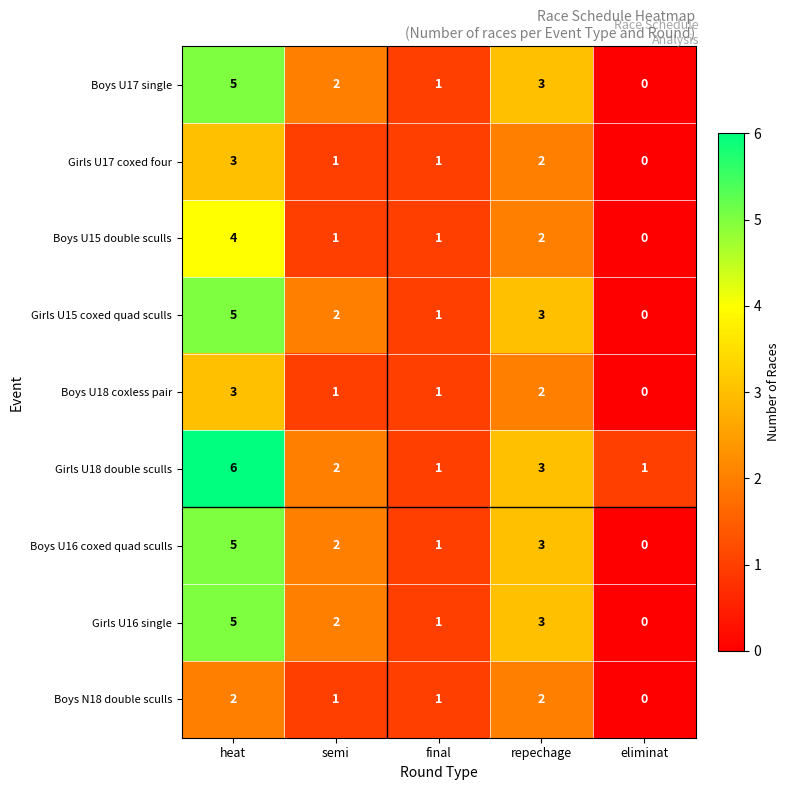

What is the sum of the Boys U15 double sculls values at semi and repechage?

3